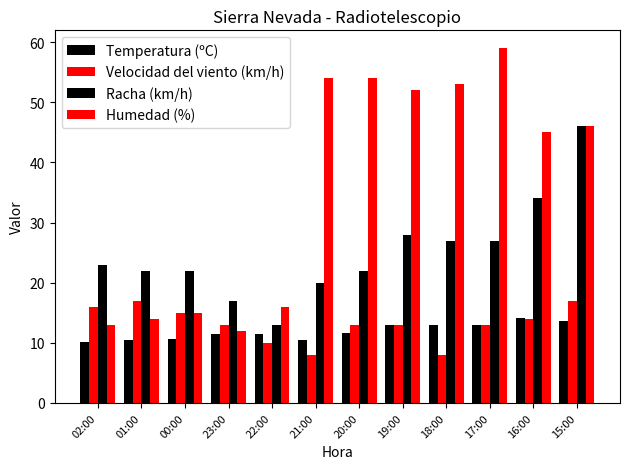

Which series has the widest spread of values?

Humedad (%)